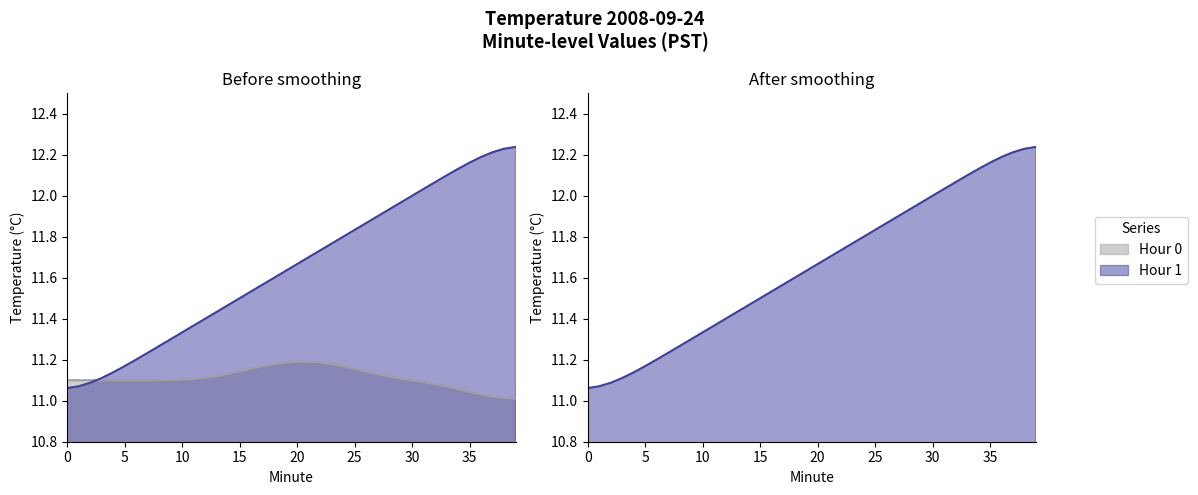

Does the chart display data point markers on the line(s)?

No